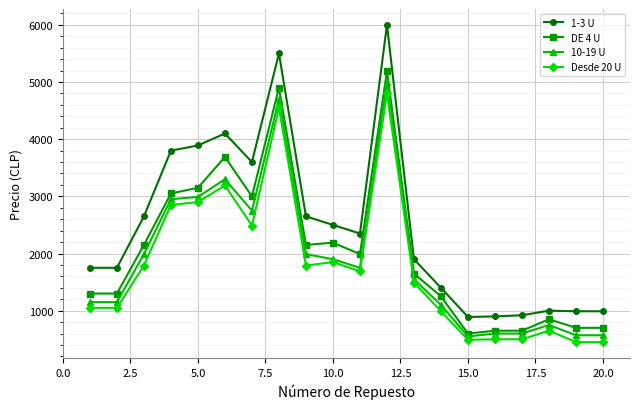

Which series has the largest total across all categories?

1-3 U